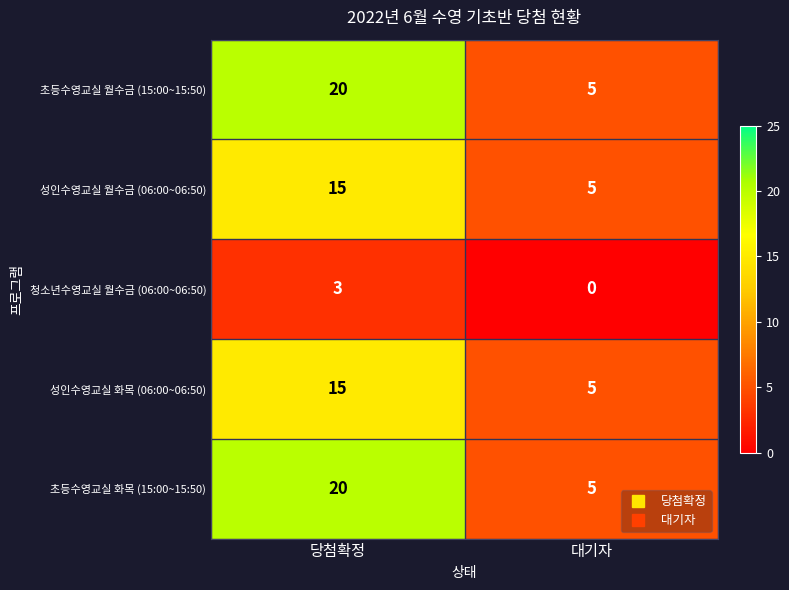

The value of 초등수영교실 화목 (15:00~15:50) at 대기자 is 5. True or false?

True